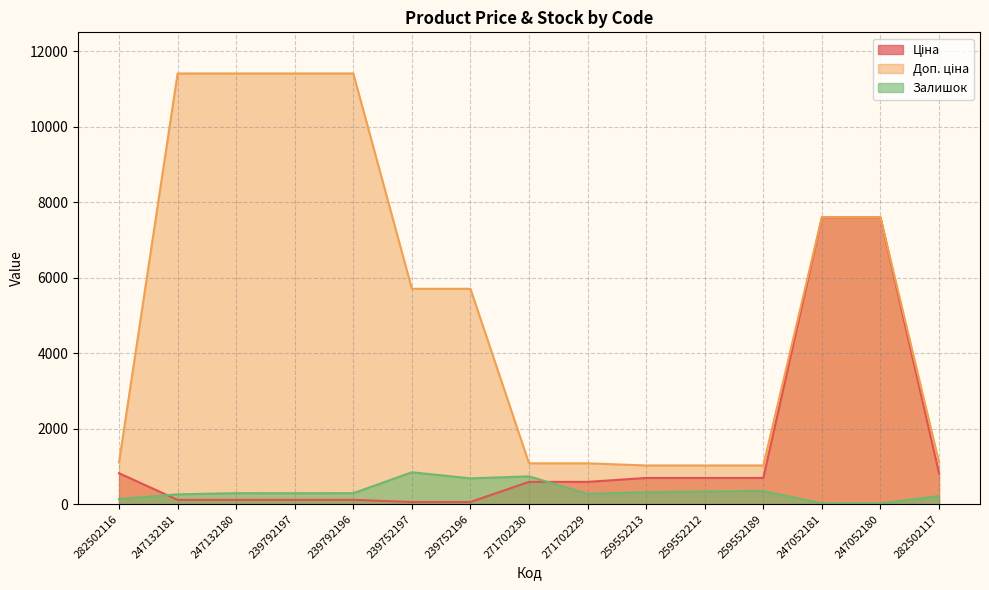

Reading left to right, extract all data points from this chart.

Ціна: 282502116=818.5	247132181=114.1	247132180=114.1	239792197=114.1	239792196=114.1	239752197=57.0	239752196=57.0	271702230=589.9	271702229=589.9	259552213=693.7	259552212=693.7	259552189=693.7	247052181=7596.5	247052180=7596.5	282502117=818.5
Доп. ціна: 282502116=1109.2	247132181=11410.0	247132180=11410.0	239792197=11410.0	239792196=11410.0	239752197=5705.0	239752196=5705.0	271702230=1081.7	271702229=1081.7	259552213=1024.6	259552212=1024.6	259552189=1024.6	247052181=7596.5	247052180=7596.5	282502117=1109.2
Залишок: 282502116=135.0	247132181=260.0	247132180=290.0	239792197=289.0	239792196=290.0	239752197=845.0	239752196=683.0	271702230=736.0	271702229=273.0	259552213=318.0	259552212=335.0	259552189=348.0	247052181=20.0	247052180=21.0	282502117=215.0